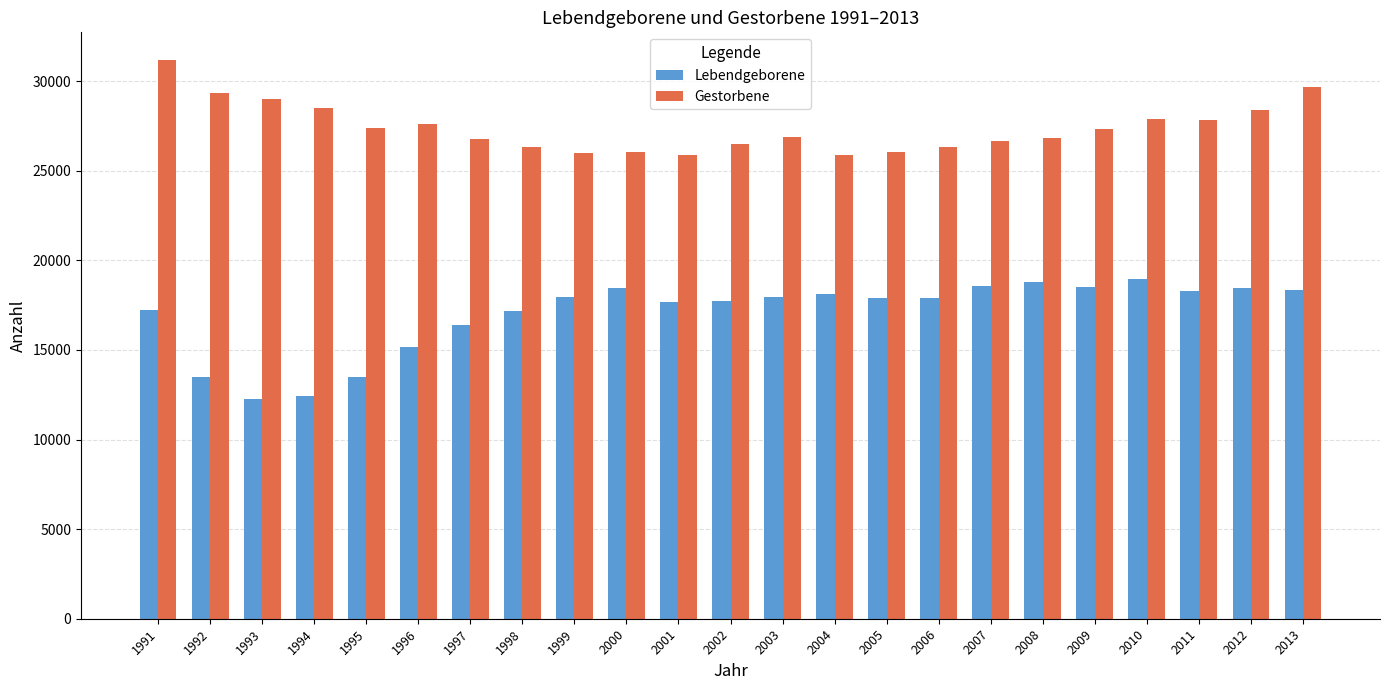

Which series has the largest total across all categories?

Gestorbene